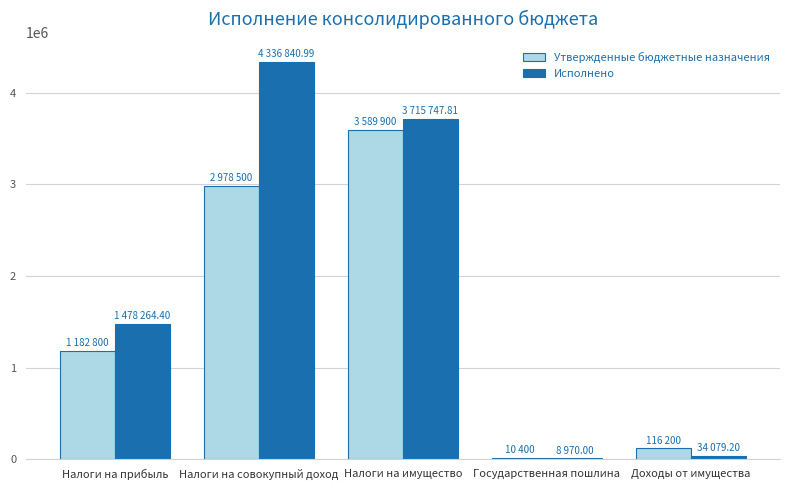

Reading right to left, what are all the values shown in this chart?

Утвержденные бюджетные назначения: 116200.0	10400.0	3589900.0	2978500.0	1182800.0
Исполнено: 34079.2	8970.0	3715747.8	4336841.0	1478264.4